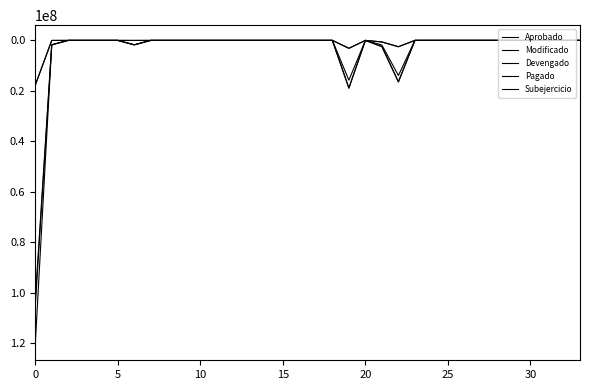

Does the chart display data point markers on the line(s)?

No